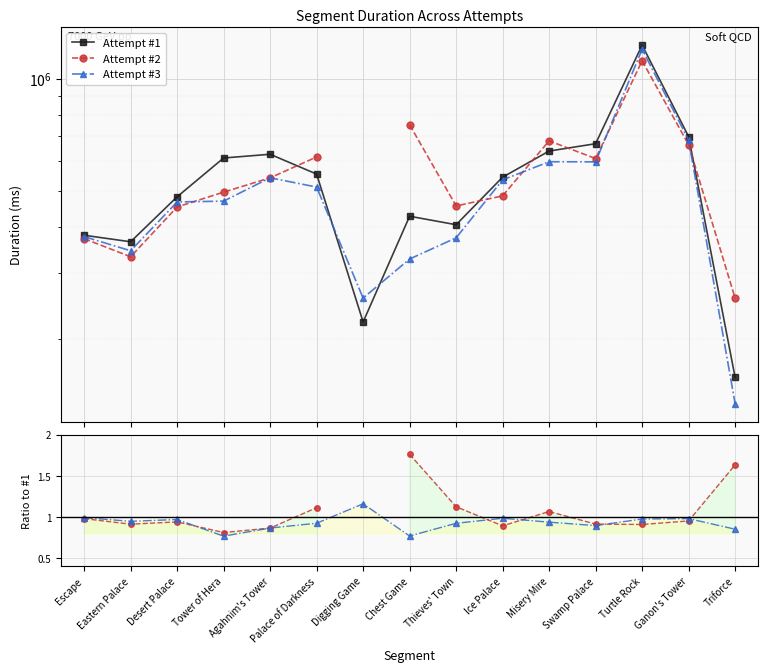

What is the maximum value for Attempt #1?

1232433.0